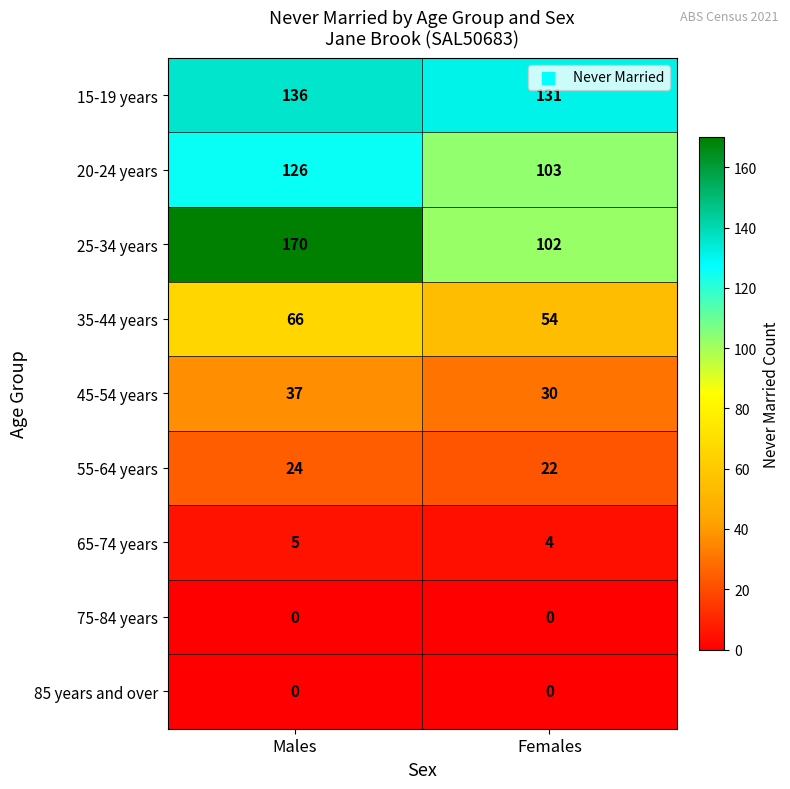

At how many categories does at least one series exceed 11?

2